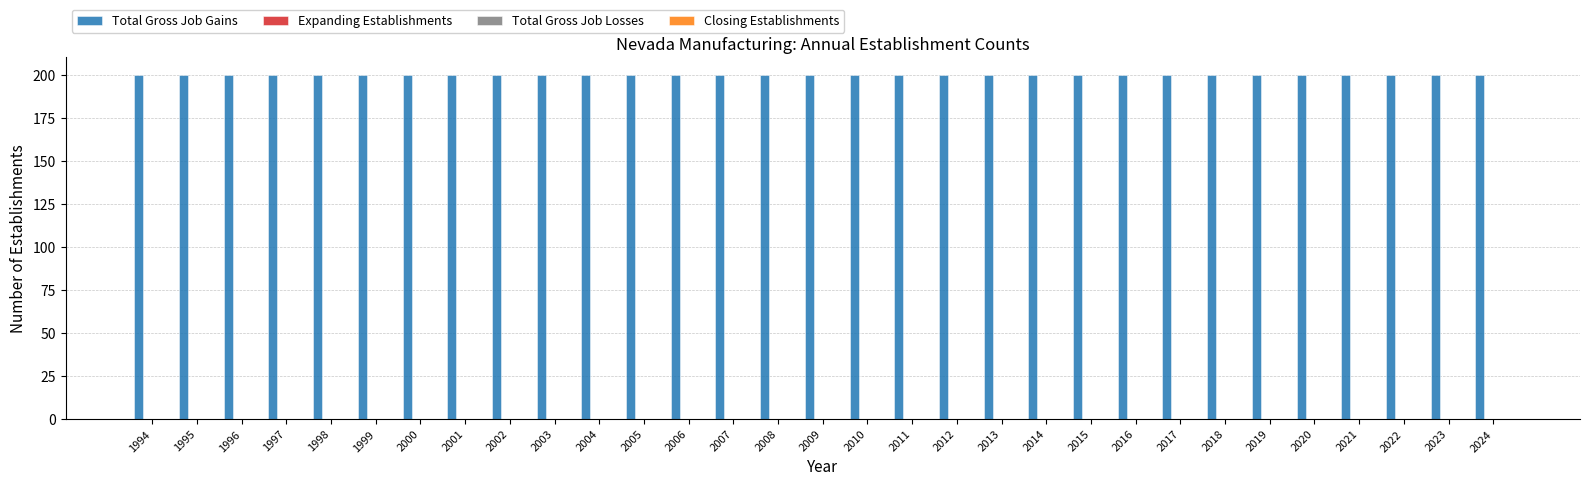

What is the value of the Total Gross Job Gains bar at the 11th from the left?

200